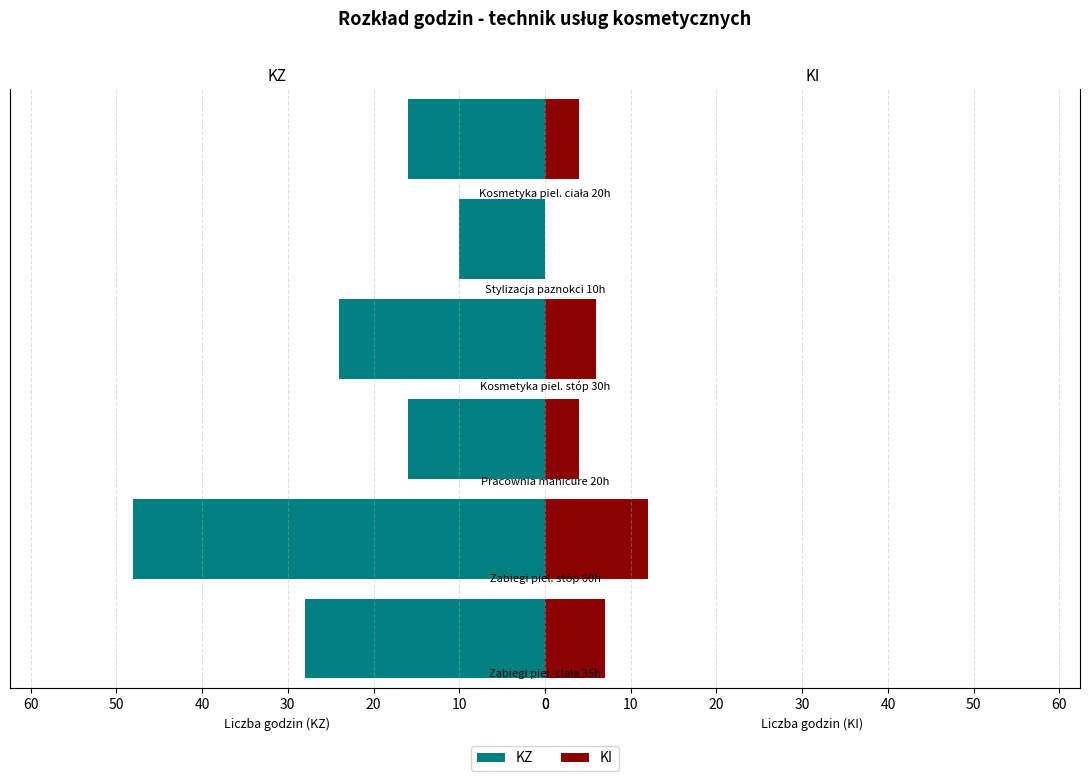

How many values in the KI series exceed 6?

2